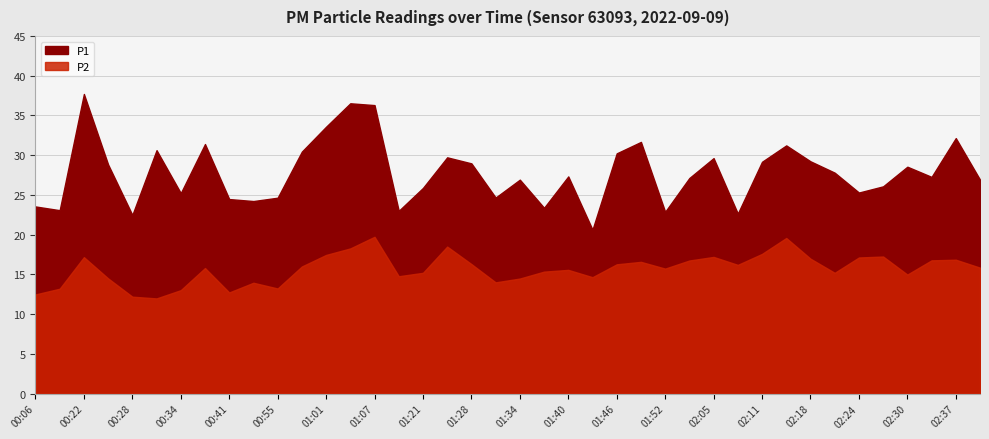

The value of P1 at 01:31 is 24.7. True or false?

True